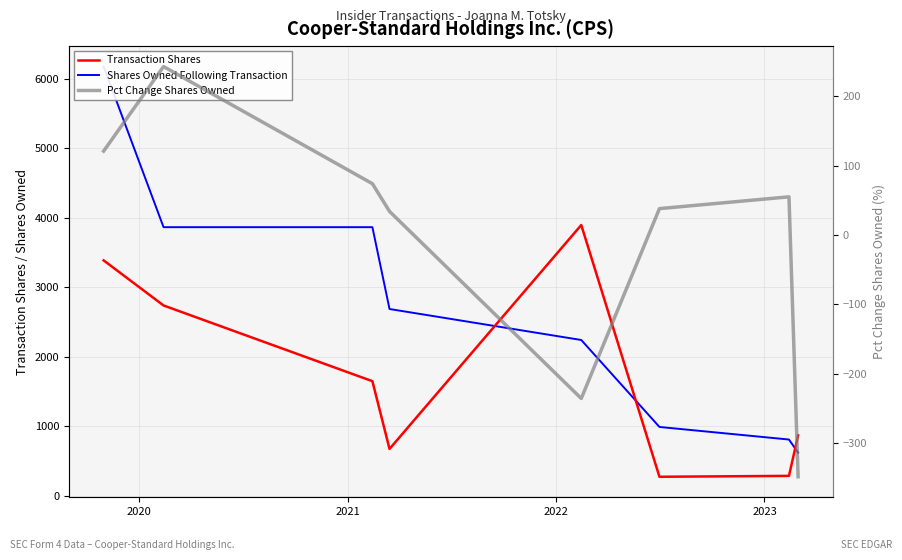

What is the average value of the Pct Change Shares Owned series?

-2